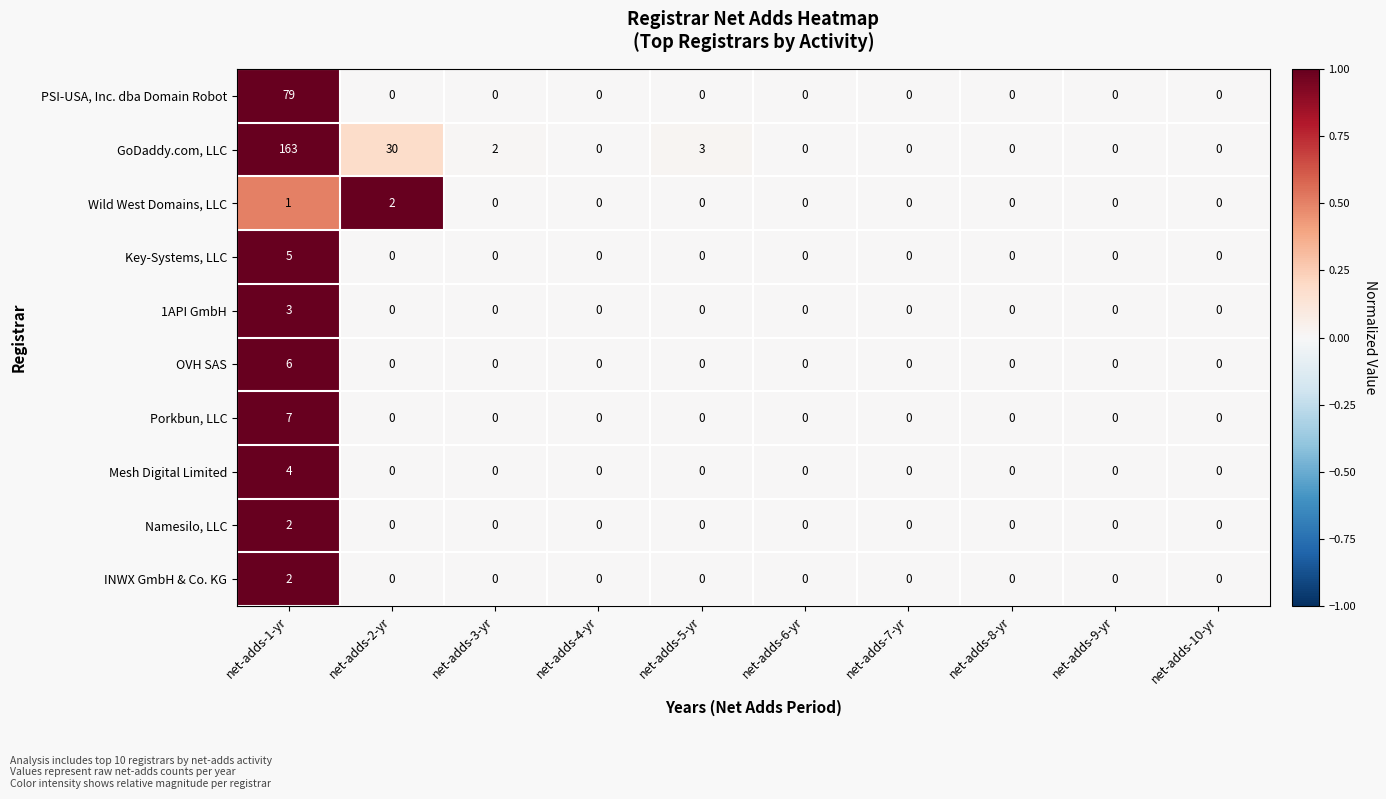

Is it true that PSI-USA, Inc. dba Domain Robot equals 55 at net-adds-3-yr?

False